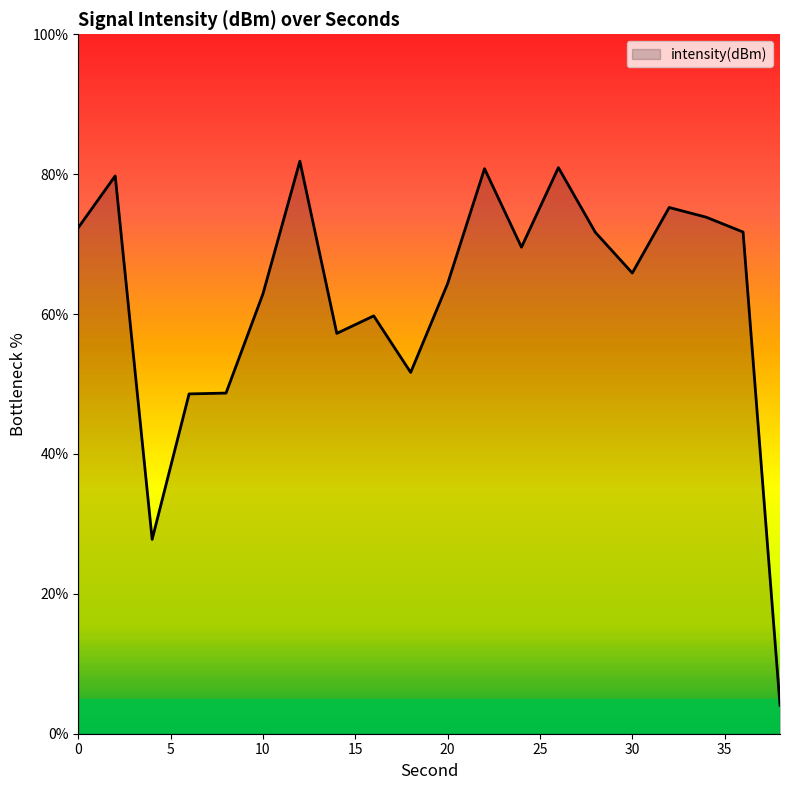

What is the minimum value shown in the chart?

4.1